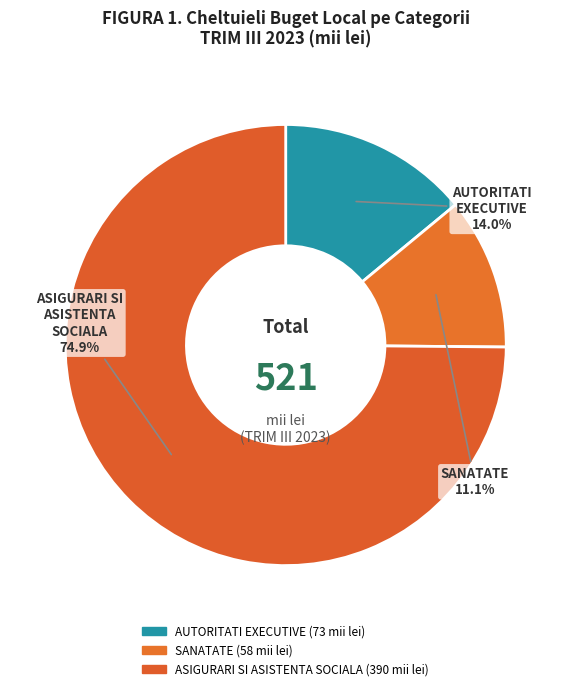

Is the sum of SANATATE and ASIGURARI SI ASISTENTA SOCIALA greater than half?

Yes